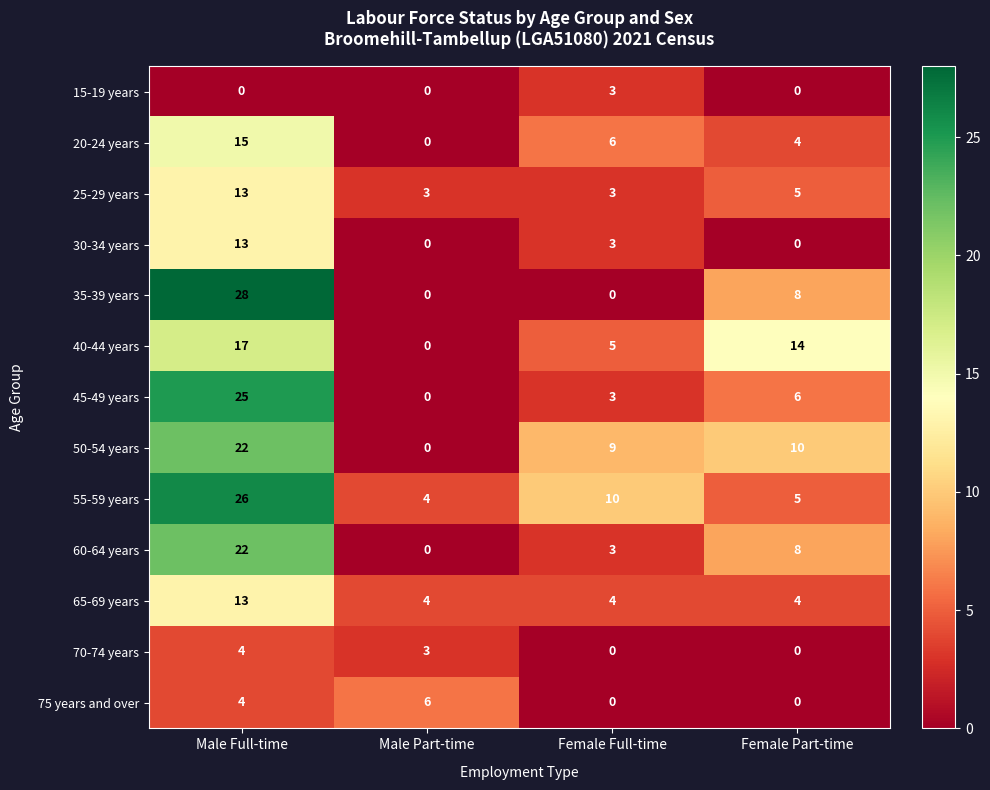

At which label is 25-29 years closest to 8?

Female Part-time